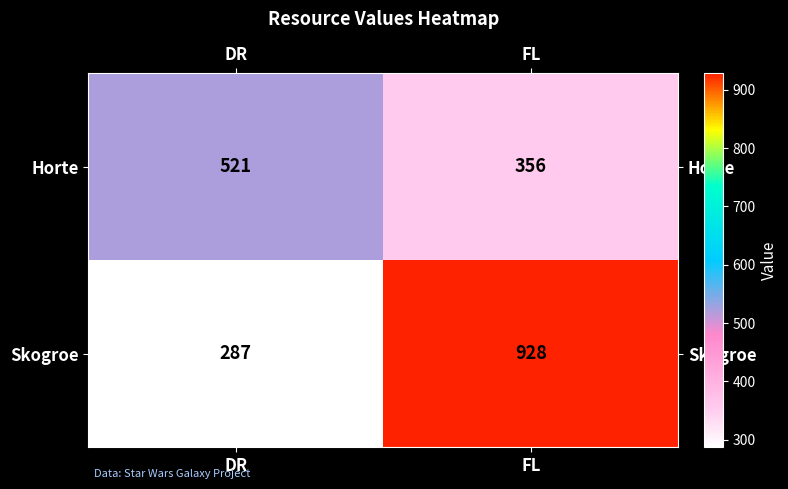

At which category is the sum across all series the highest?

FL